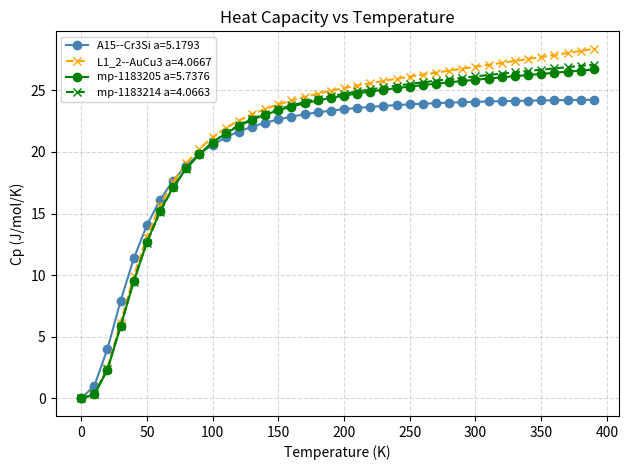

Which series has the widest spread of values?

L1_2--AuCu3 a=4.0667